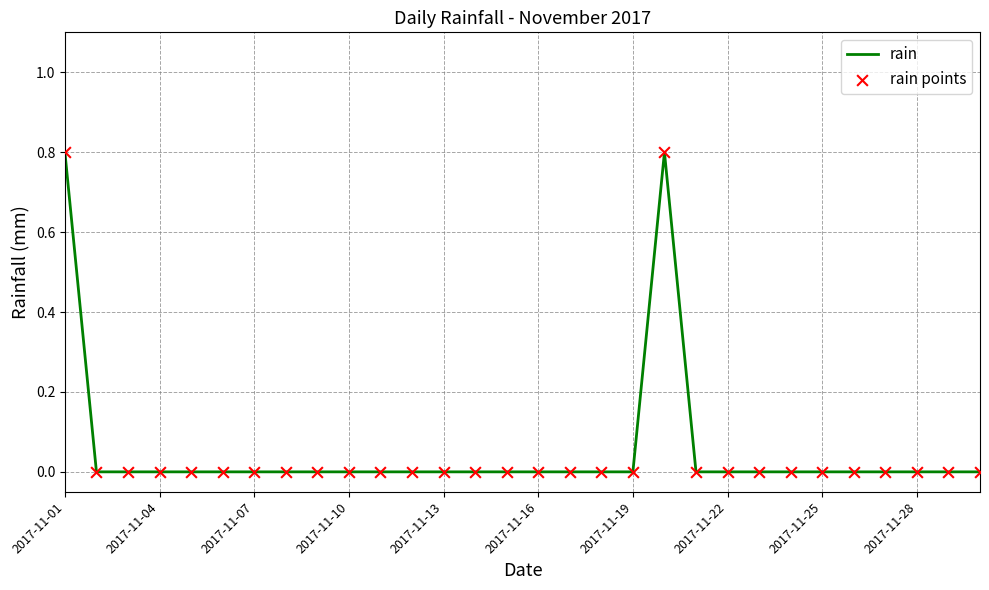

What is the difference between the maximum and minimum values?

0.8